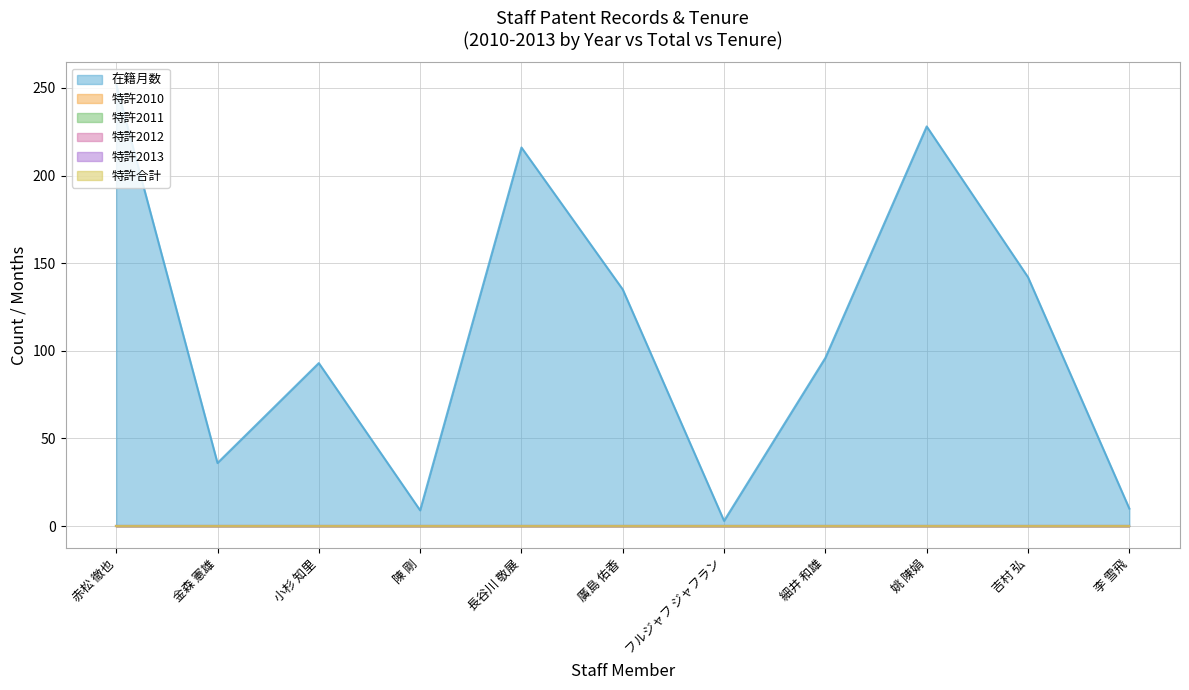

What is the label of the 6th point from the right?

廣島 佑香